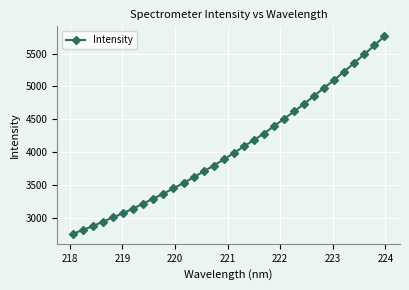

What is the average value?

4050.3